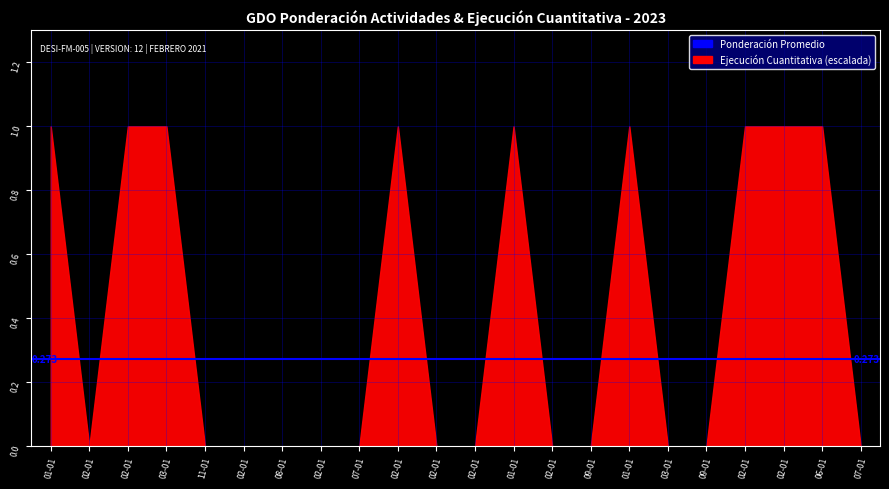

At which category does Ejecución Cuantitativa reach its first local valley?

2023-02-01